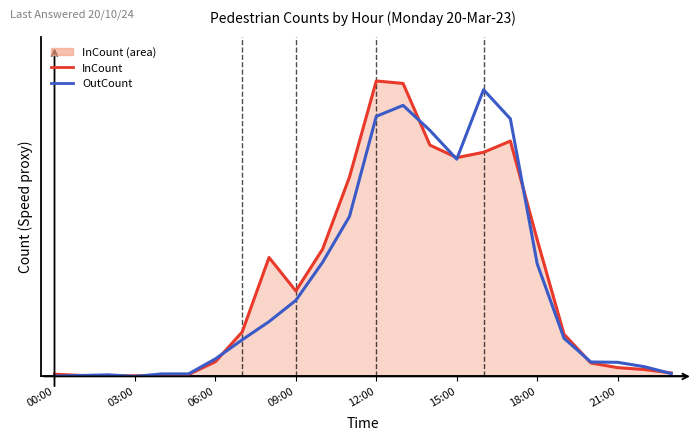

What position from the right is 19?

5